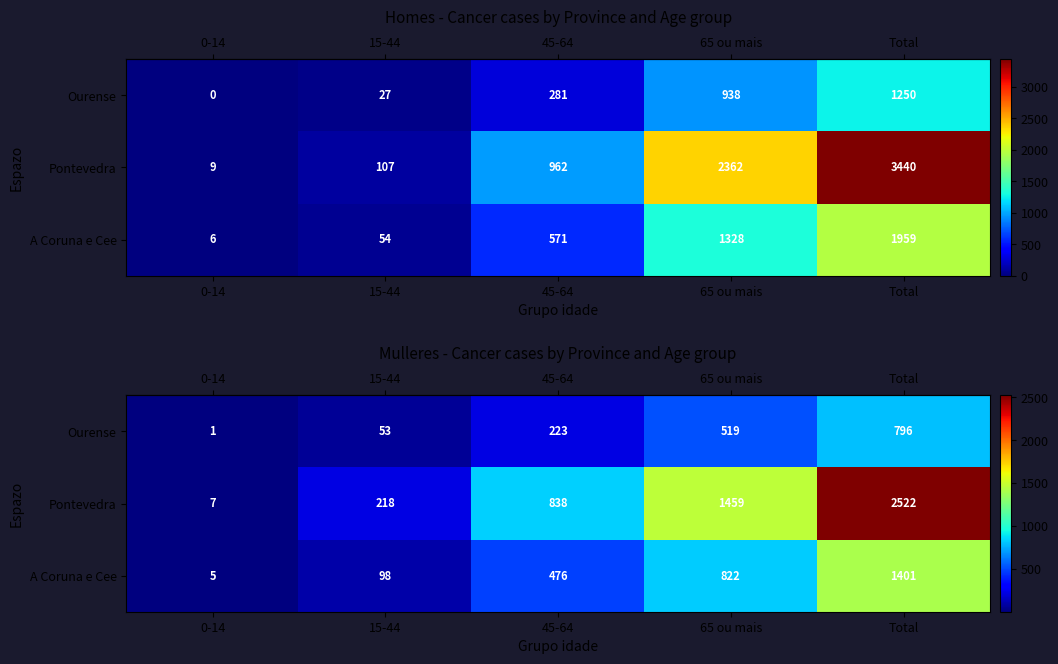

True or false: row_1 has a value of 838 at 45-64.

True